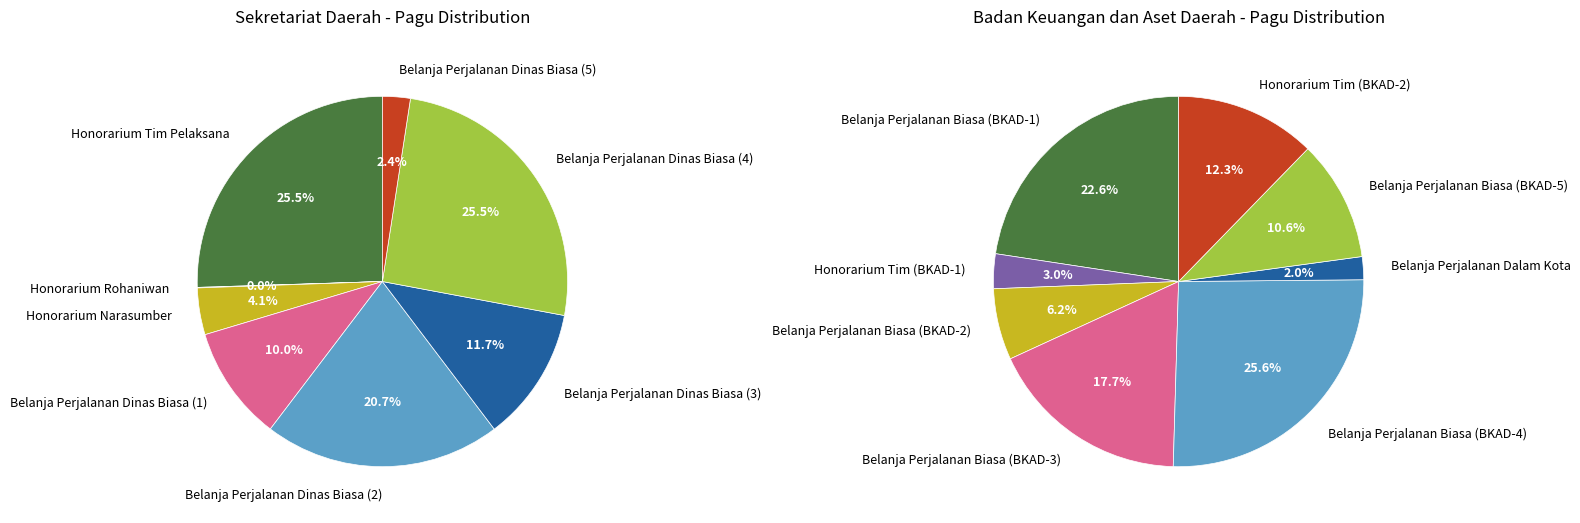

The 2 slice represents 1% of the pie. True or false?

False